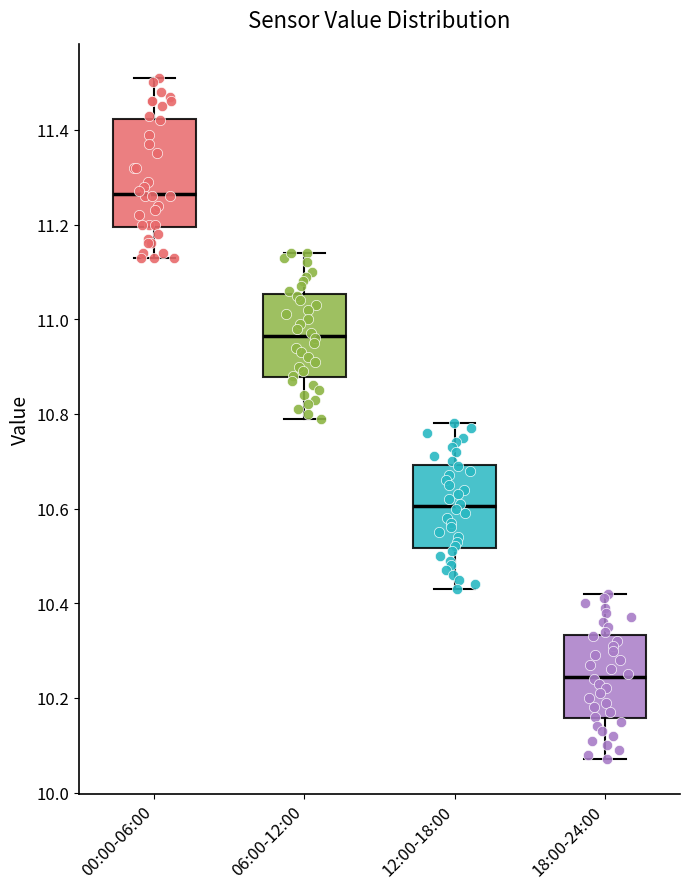

Comparing the boxes themselves (not the whiskers), which one is the tallest?

00:00-06:00